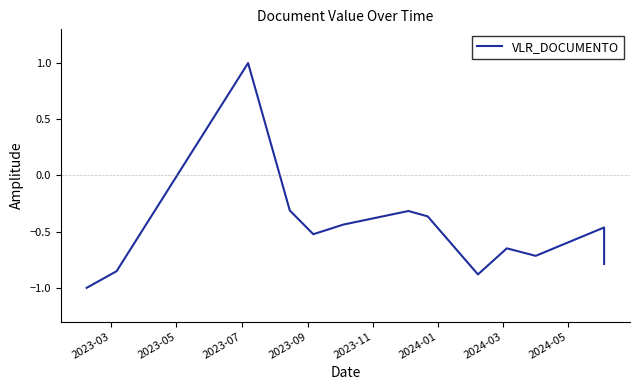

How many data points does each series have?

13